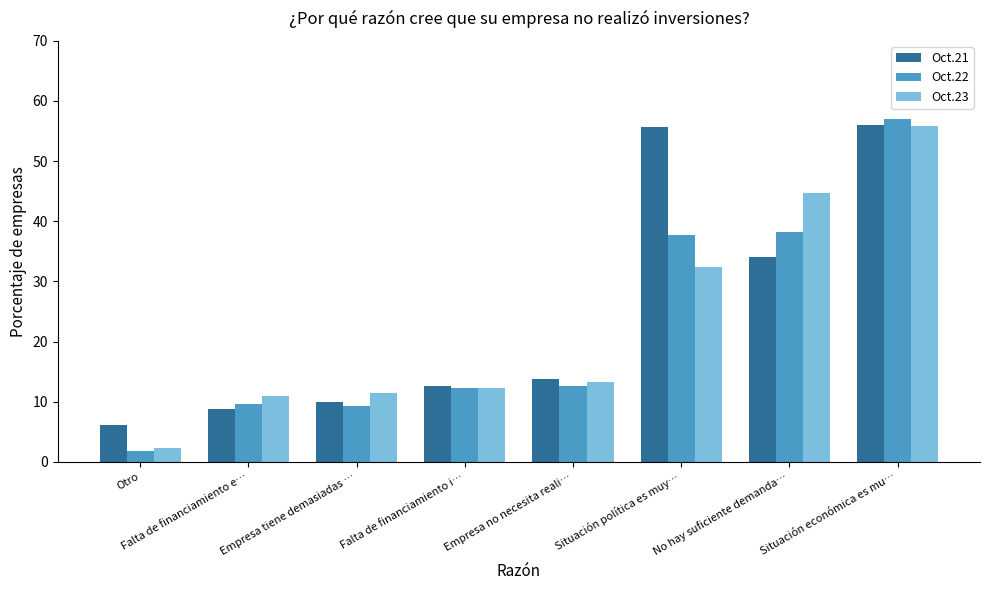

What position from the left is Situación política es muy…?

6